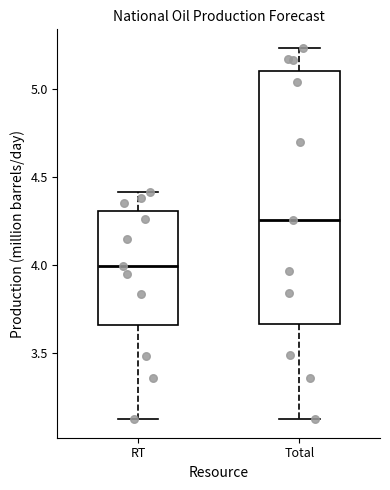

Which box is the tallest, from its lower edge to its upper edge?

Total